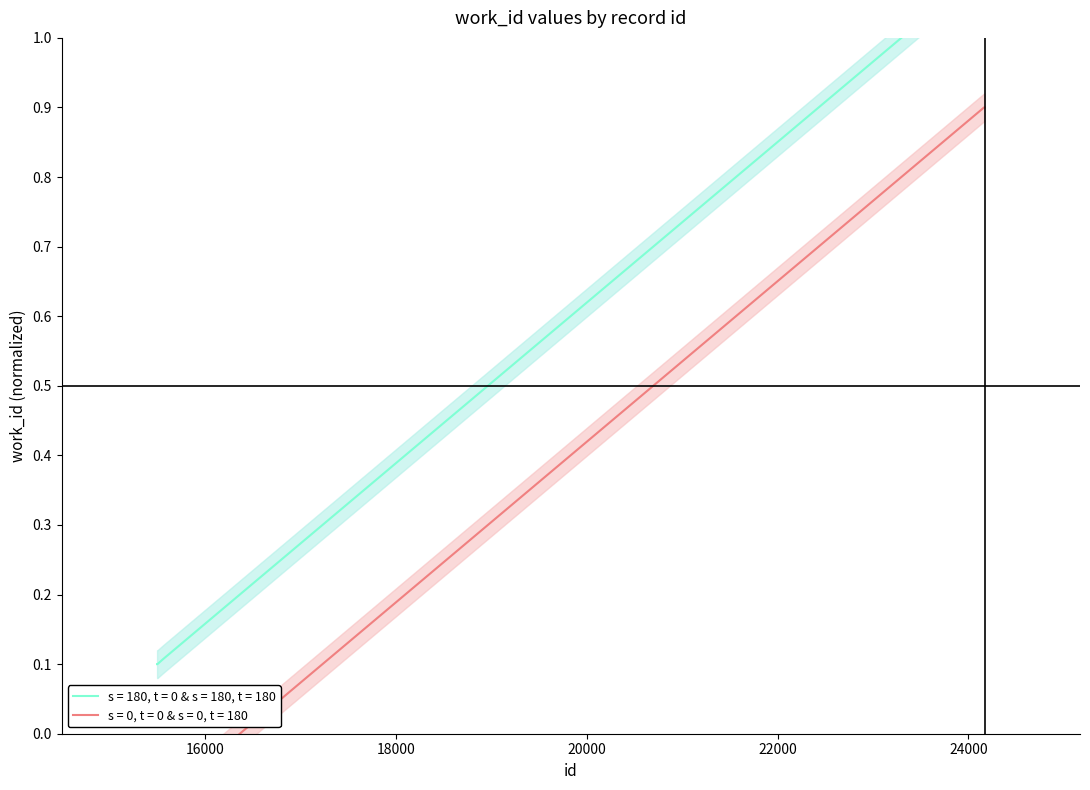

Which category has the lowest value across all series?

15497